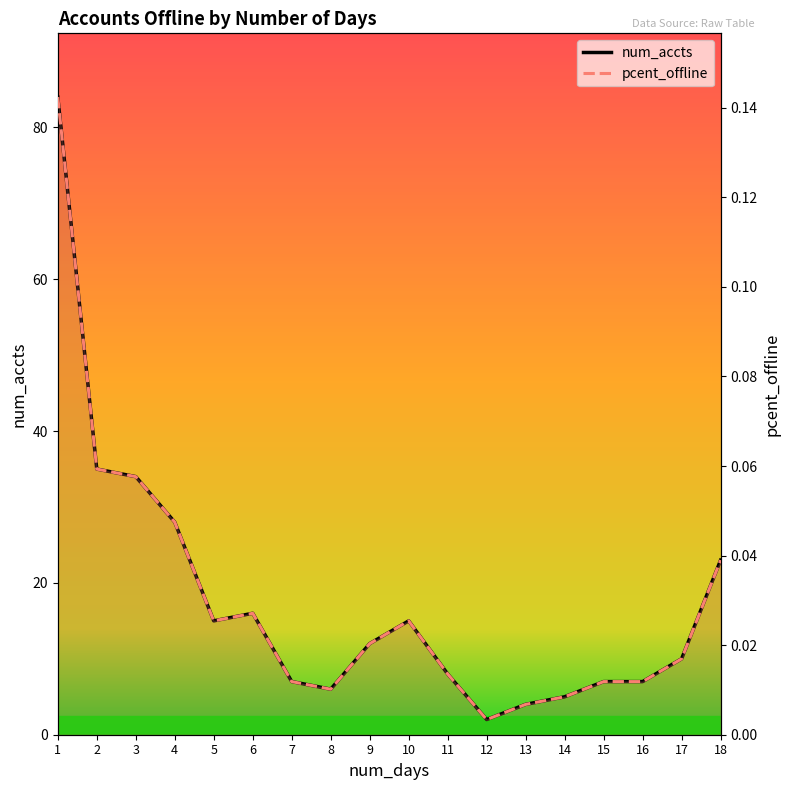

How many interior local valleys does the num_accts series have?

3